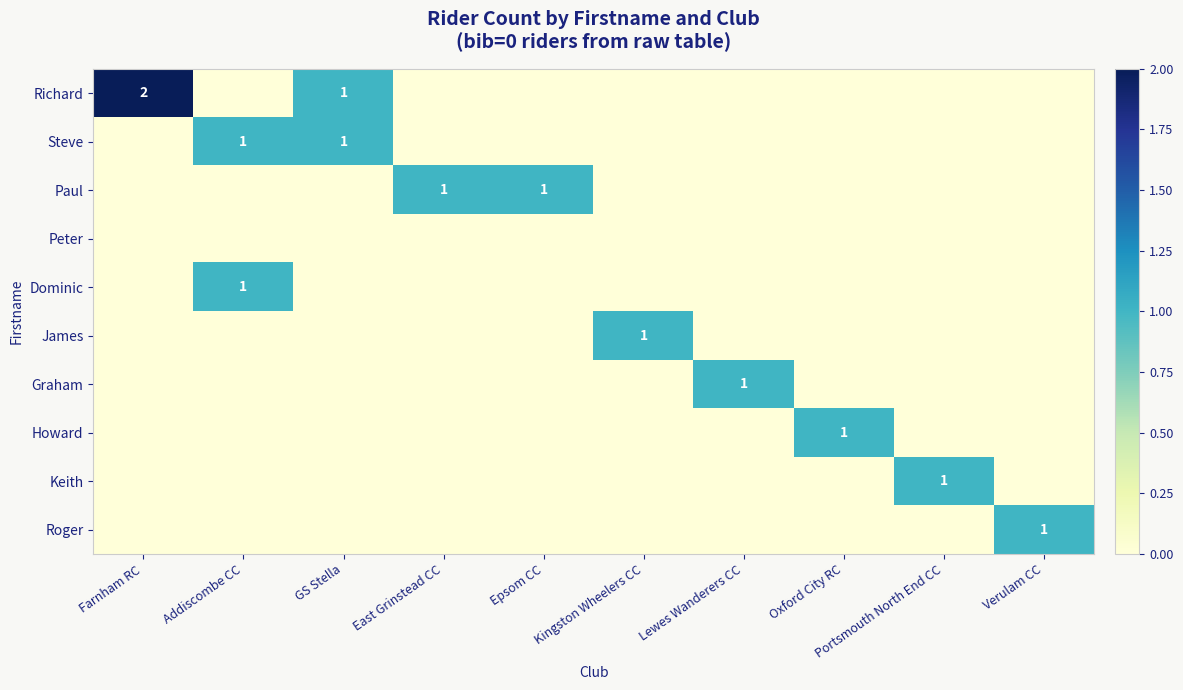

What is the total value across all series at Lewes Wanderers CC?

1